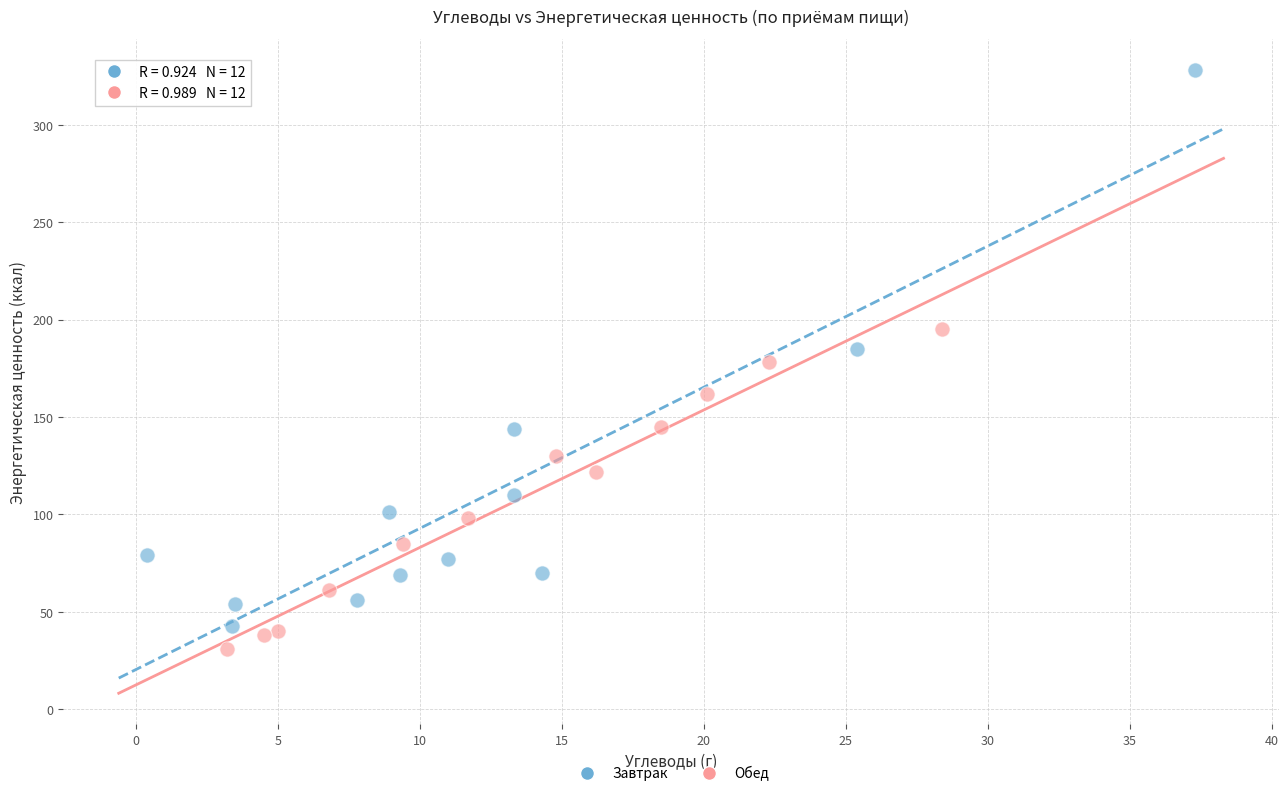

Which series has the widest spread of Y values?

Завтрак